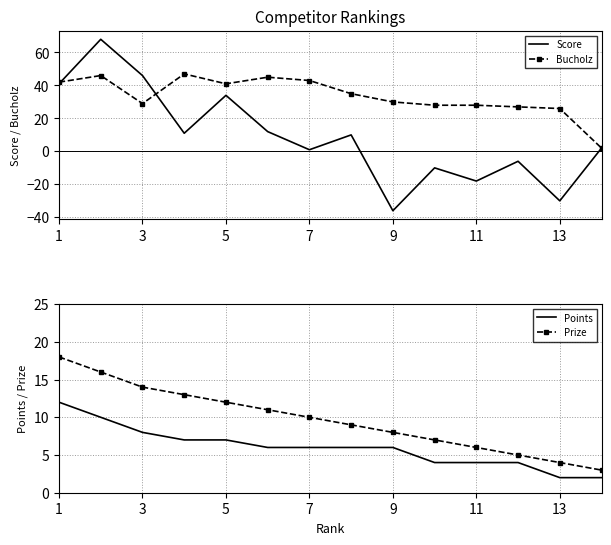

The Bucholz series shows 28 at 11. True or false?

True